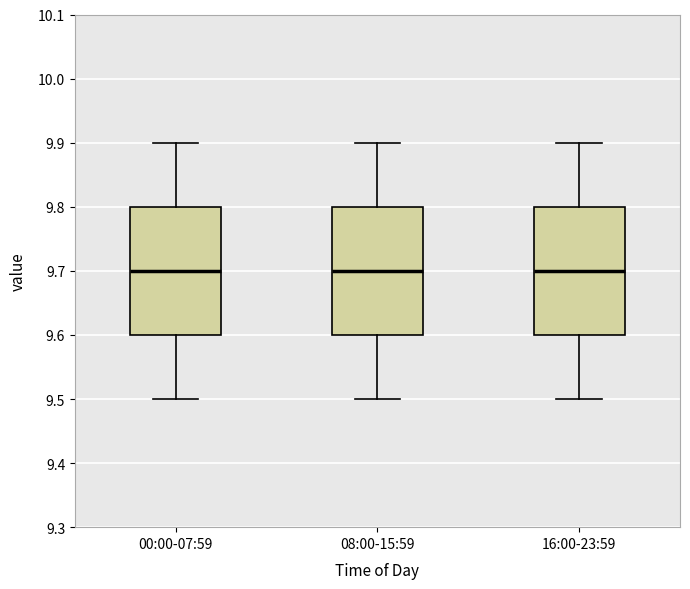

Where does the median line of the box for 08:00-15:59 sit on the y-axis? The values are not printed on the chart, so give them approximately, as read against the axis.

9.7